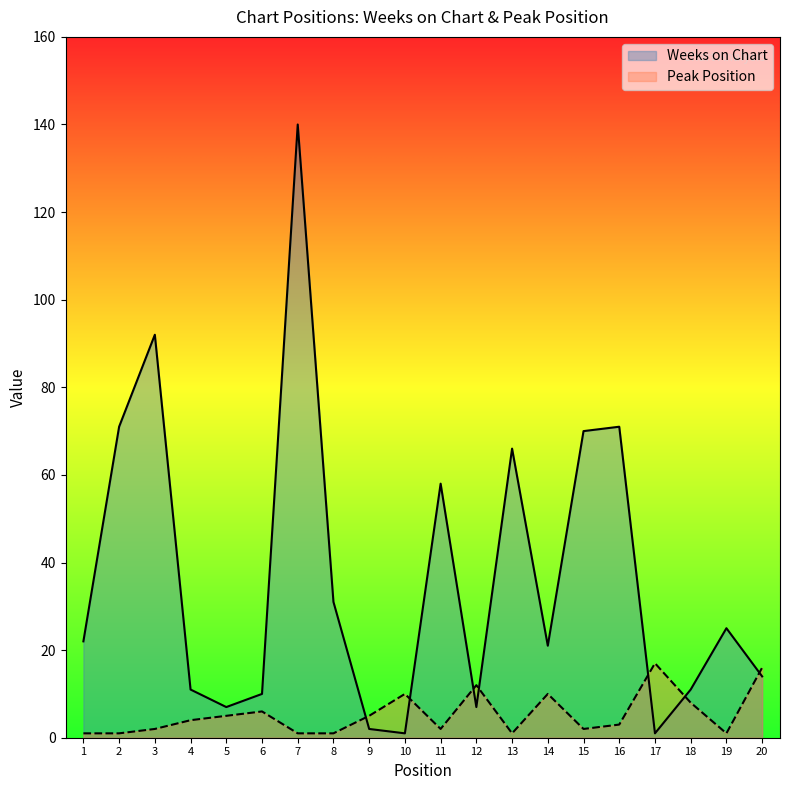

Between 5 and 3, which is larger?

3